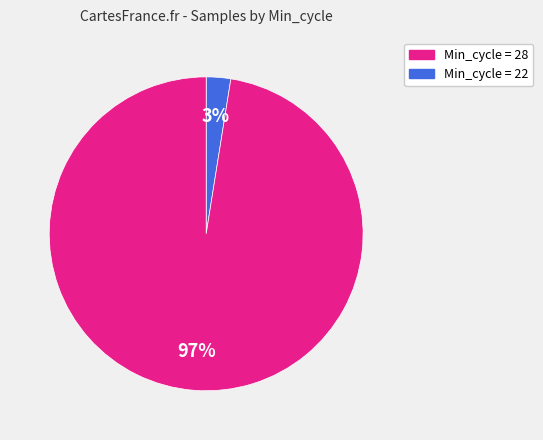

To the nearest percent, what is the average slice percentage?

50%